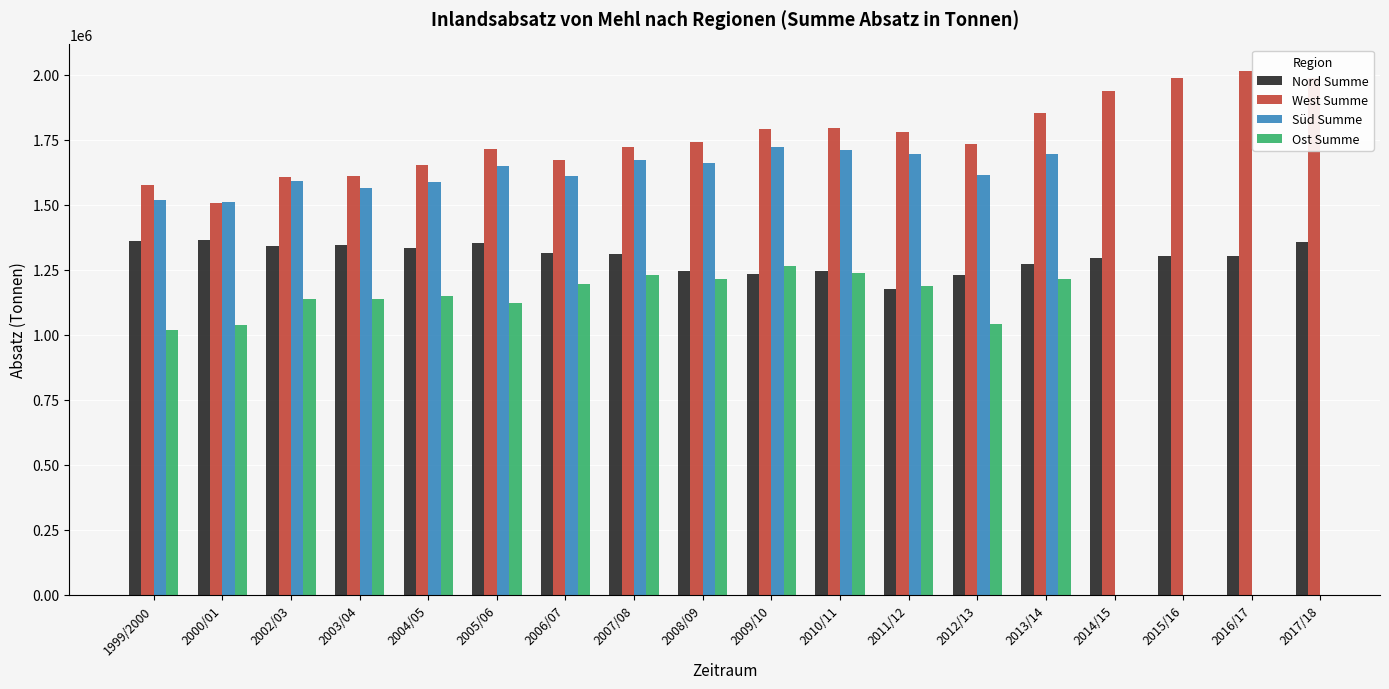

What is the difference between the maximum and minimum values in the Nord Summe series?

190949